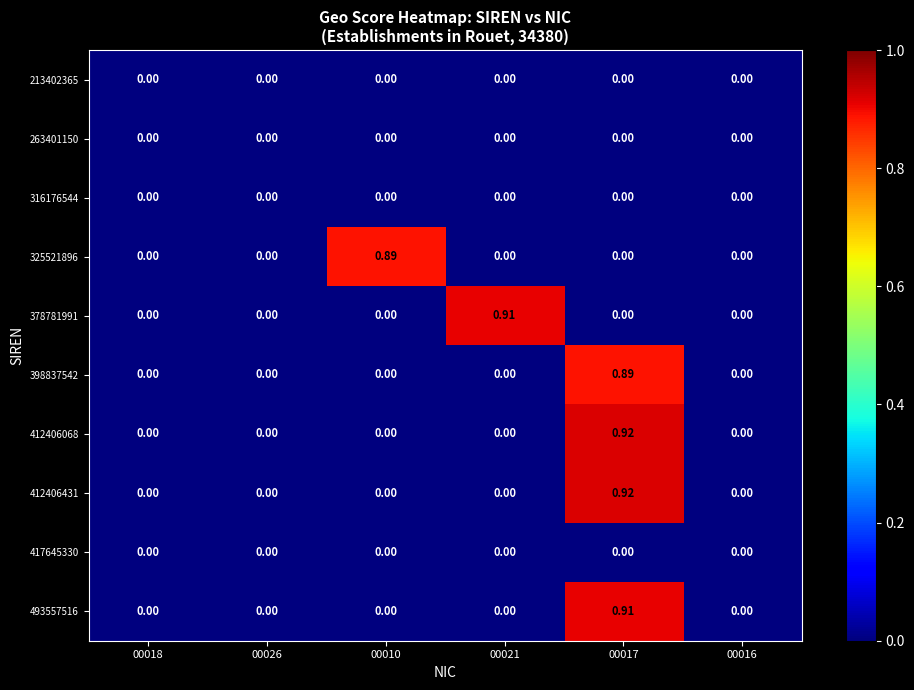

Which category has the highest value across all series?

00017